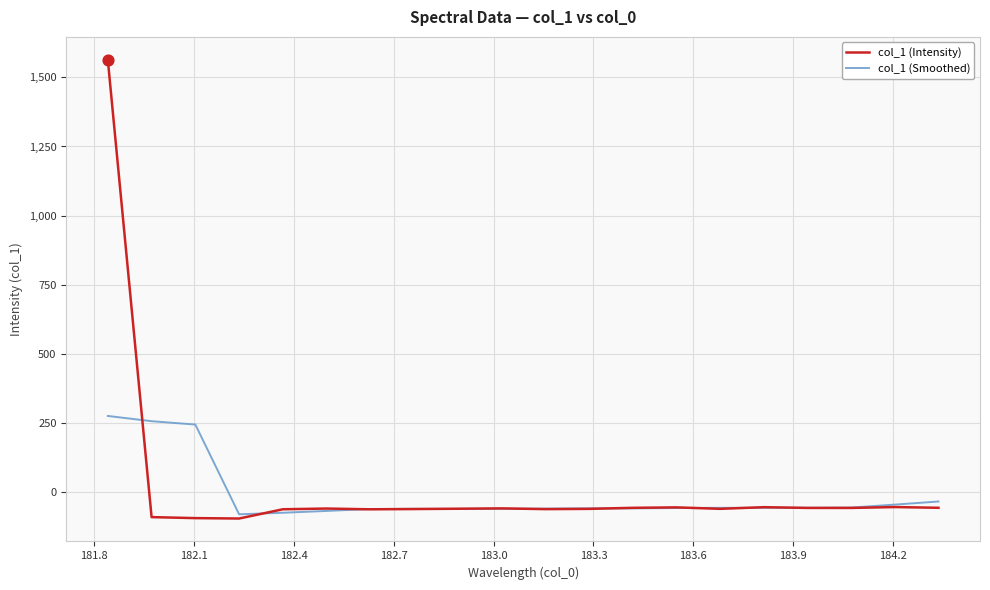

Which series has the largest total across all categories?

col_1 (Intensity)